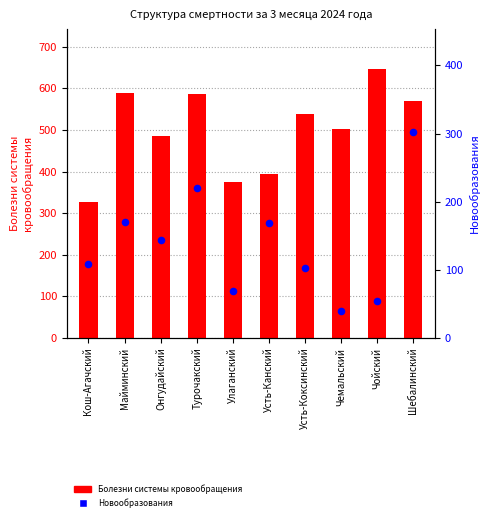

Which series has the largest total across all categories?

Болезни системы кровообращения